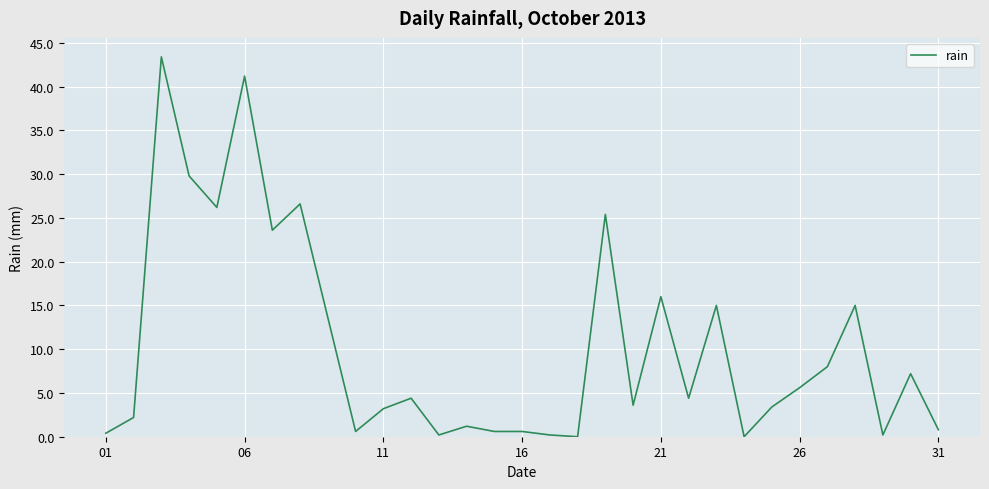

What is the maximum value shown in the chart?

43.4